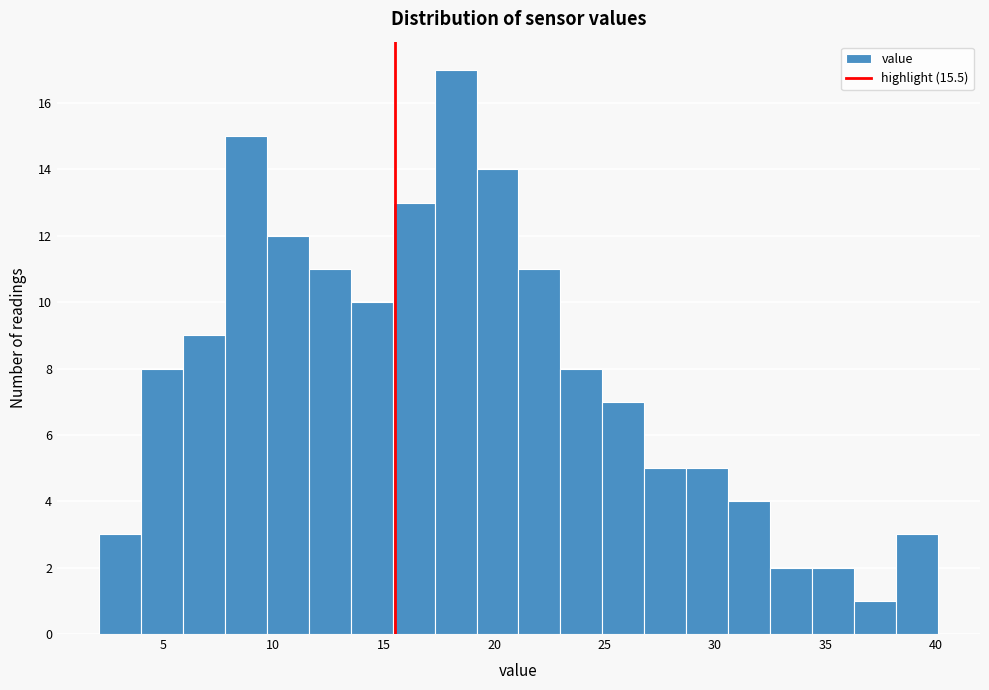

Read against the x-axis, roughly where is the centre of the tallest bar?

18.5